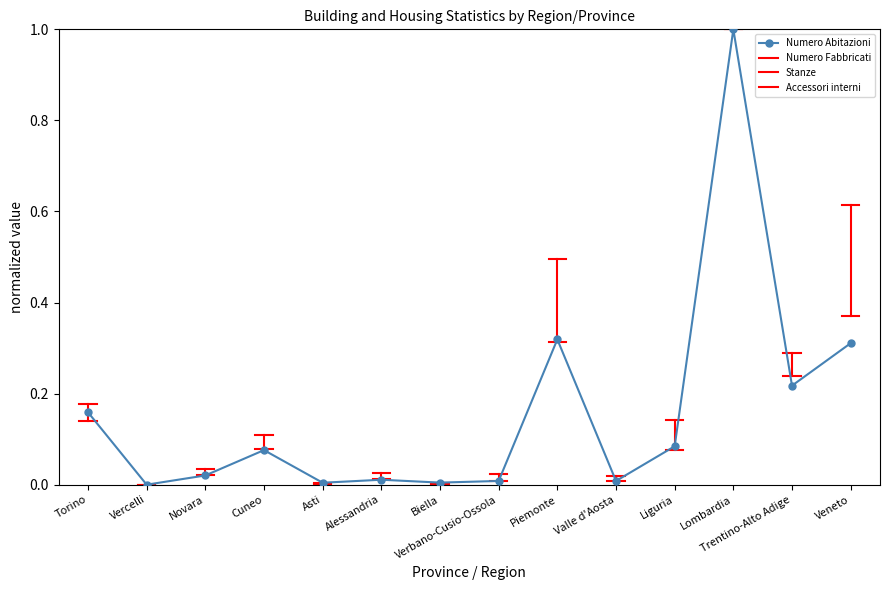

Which category has the lowest value across all series?

Vercelli